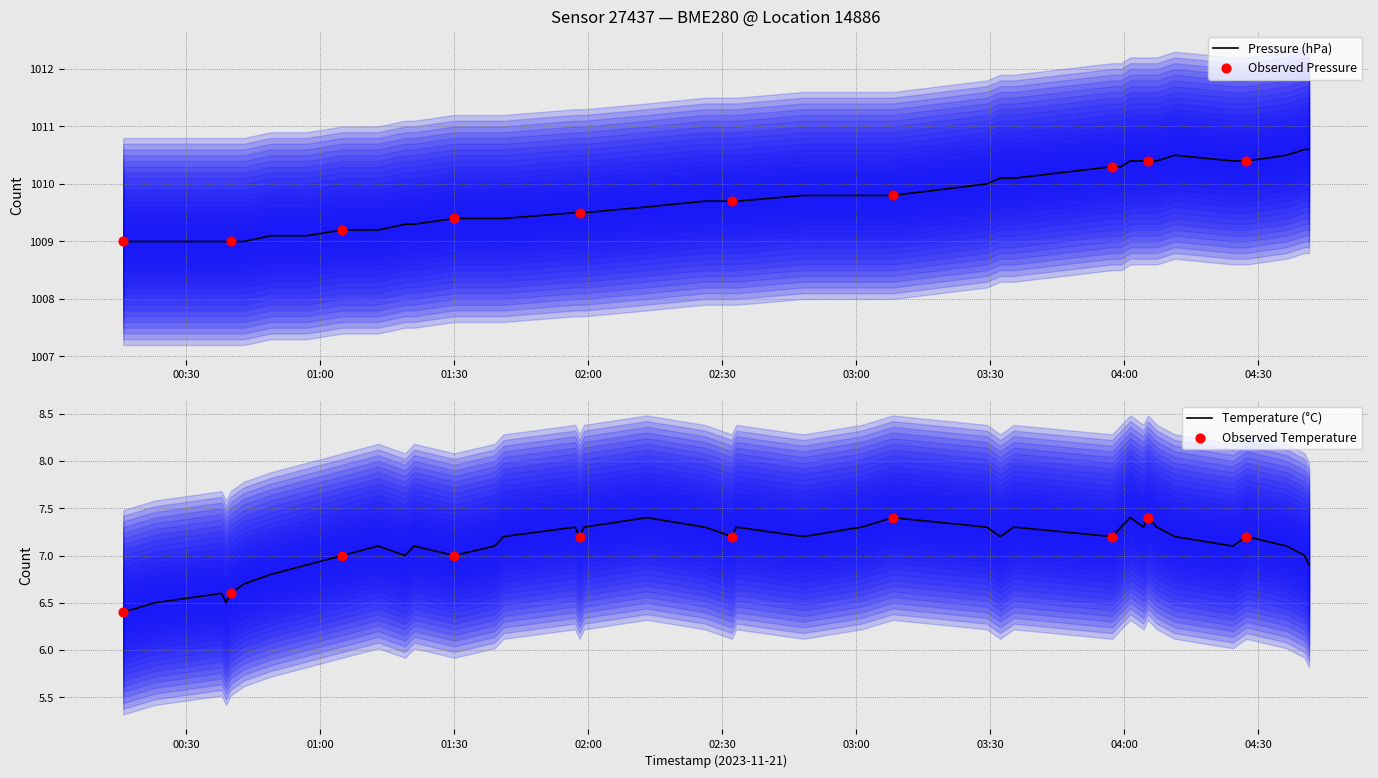

Which series contains the highest Y value?

pressure